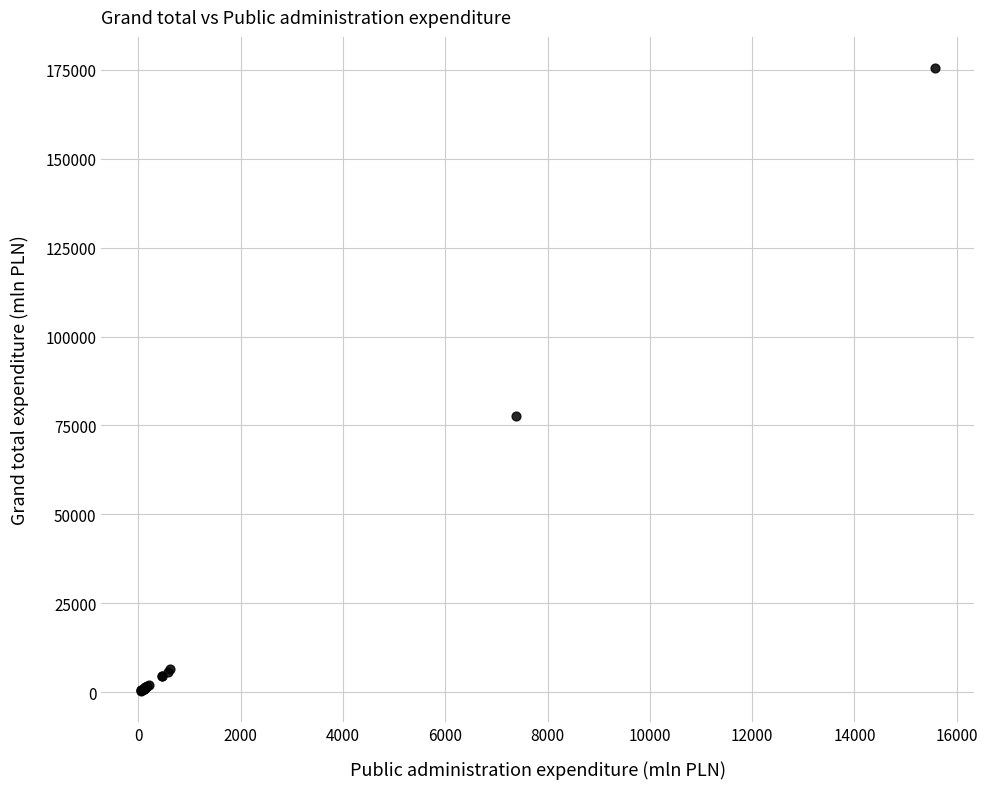

What Y value in the scatter plot is closest to 87975?

77643.8